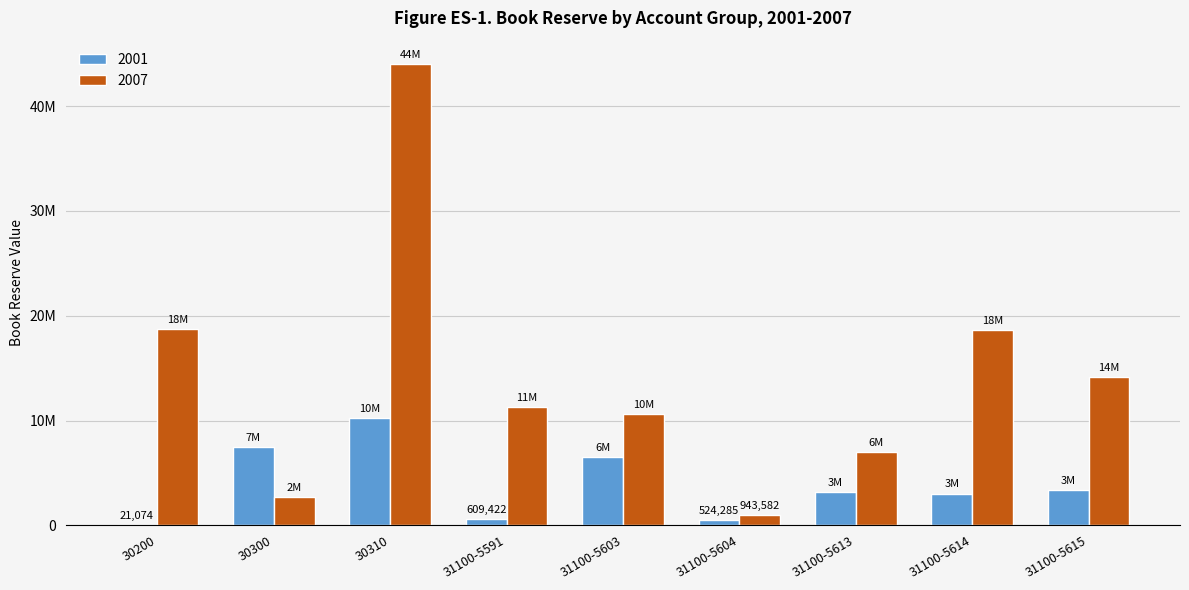

Are the bars grouped side by side (vs. stacked)?

Yes